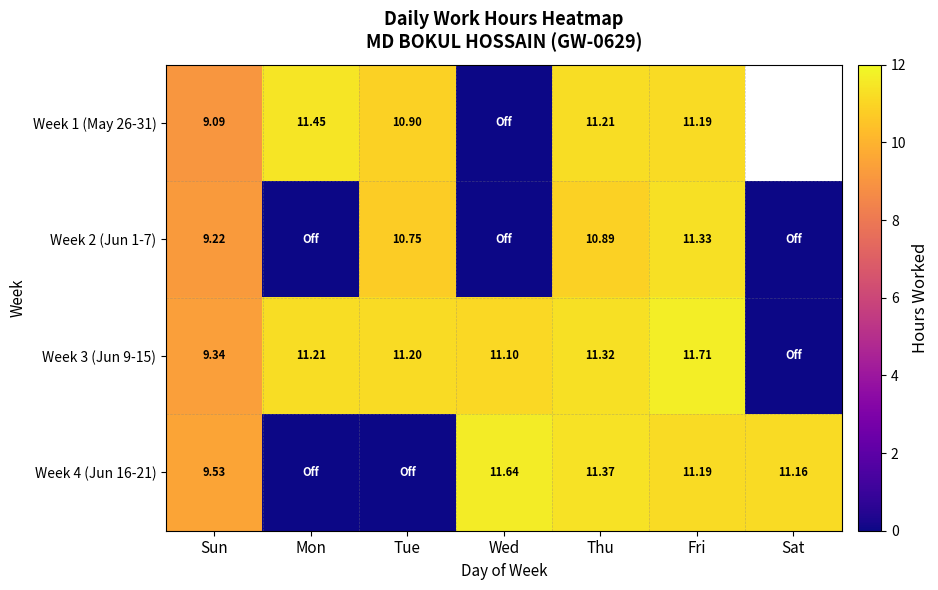

Is the value of Week 2 (Jun 1-7) at Tue greater than the value of Week 3 (Jun 9-15) at Mon?

No